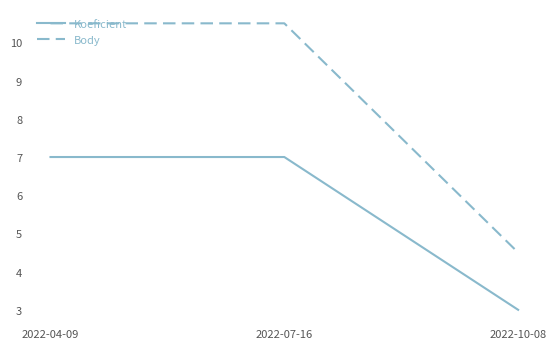

Which series has the largest total across all categories?

Body